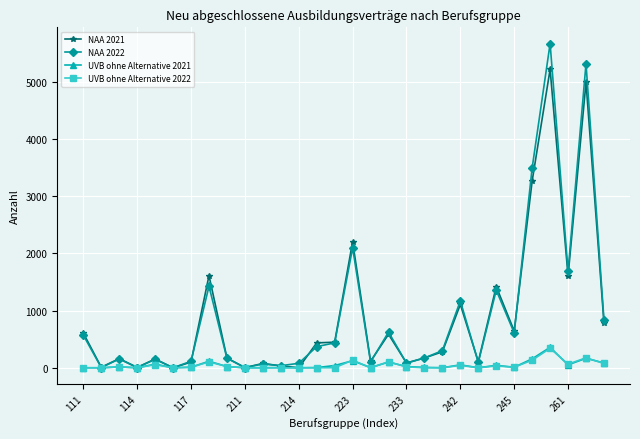

What are all the series names shown in the legend?

NAA 2021, NAA 2022, UVB ohne Alternative 2021, UVB ohne Alternative 2022